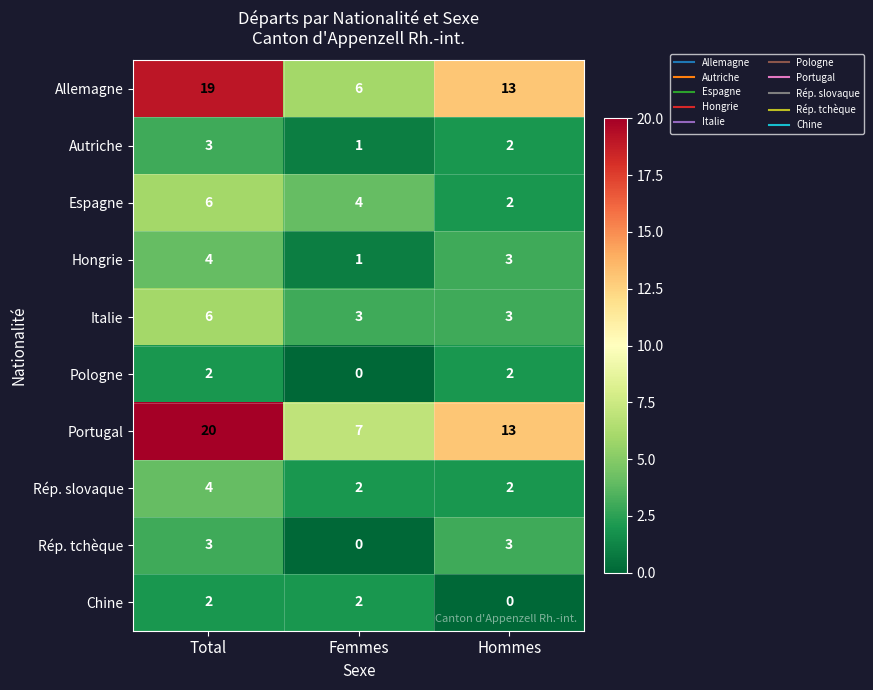

Is it true that Espagne equals 3 at Total?

False